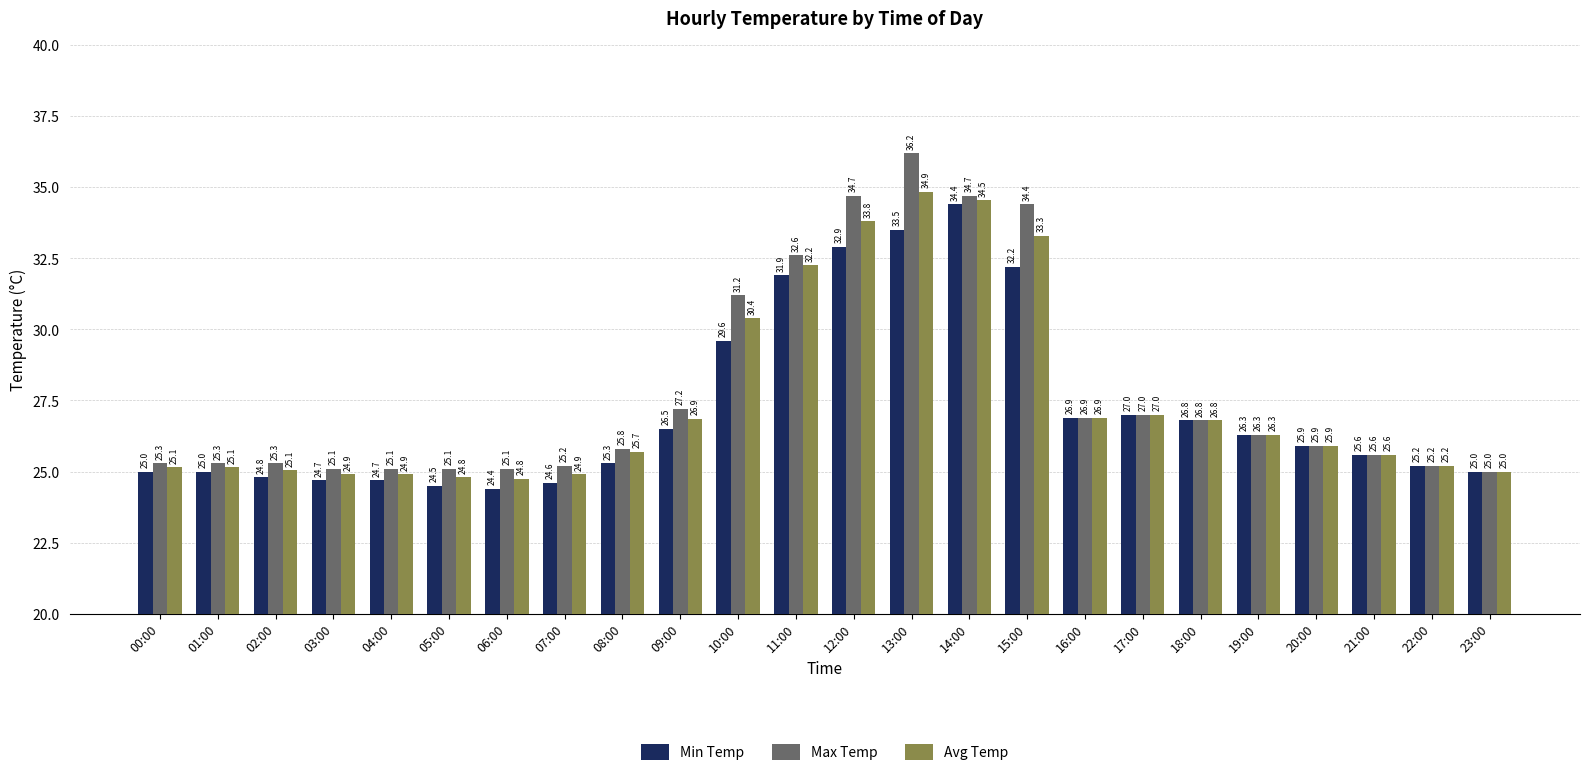

Where is Max Temp nearest to the value 30?

10:00